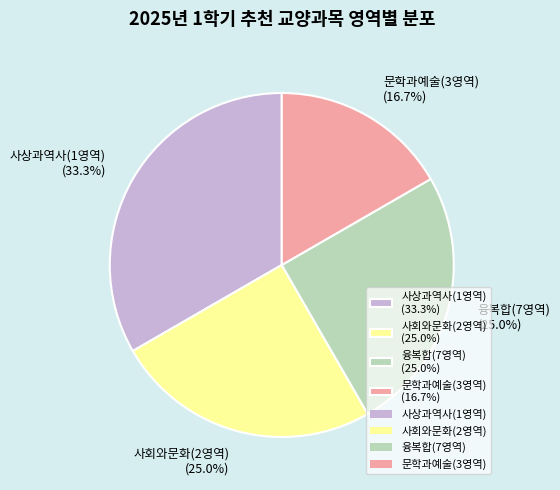

How many segments does this pie chart have?

4